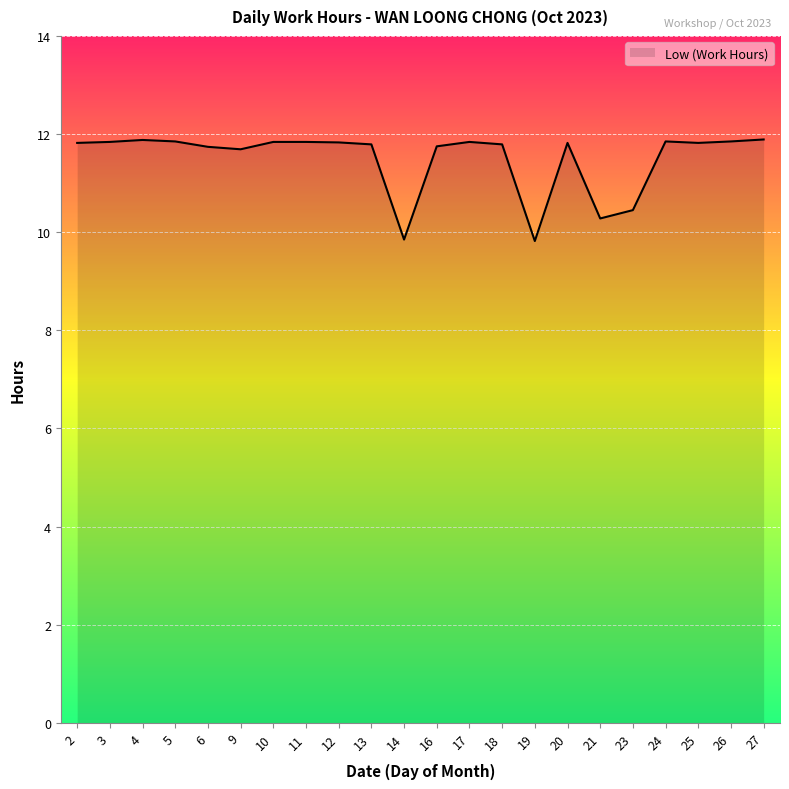

What is the smallest value displayed?

9.8